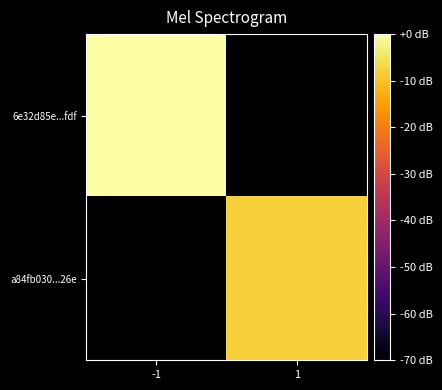

Between -1 and 1, which series saw the biggest shift?

6e32d85e...fdf